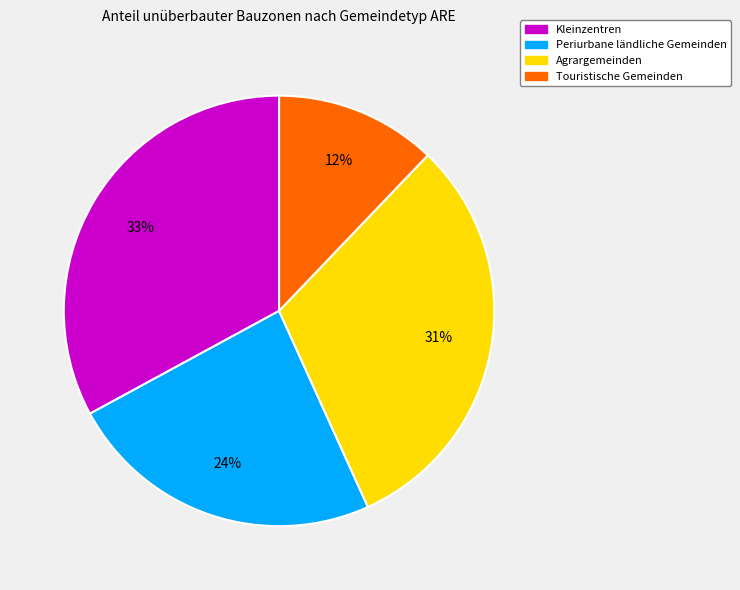

Which category has the smallest portion of the pie?

Touristische Gemeinden